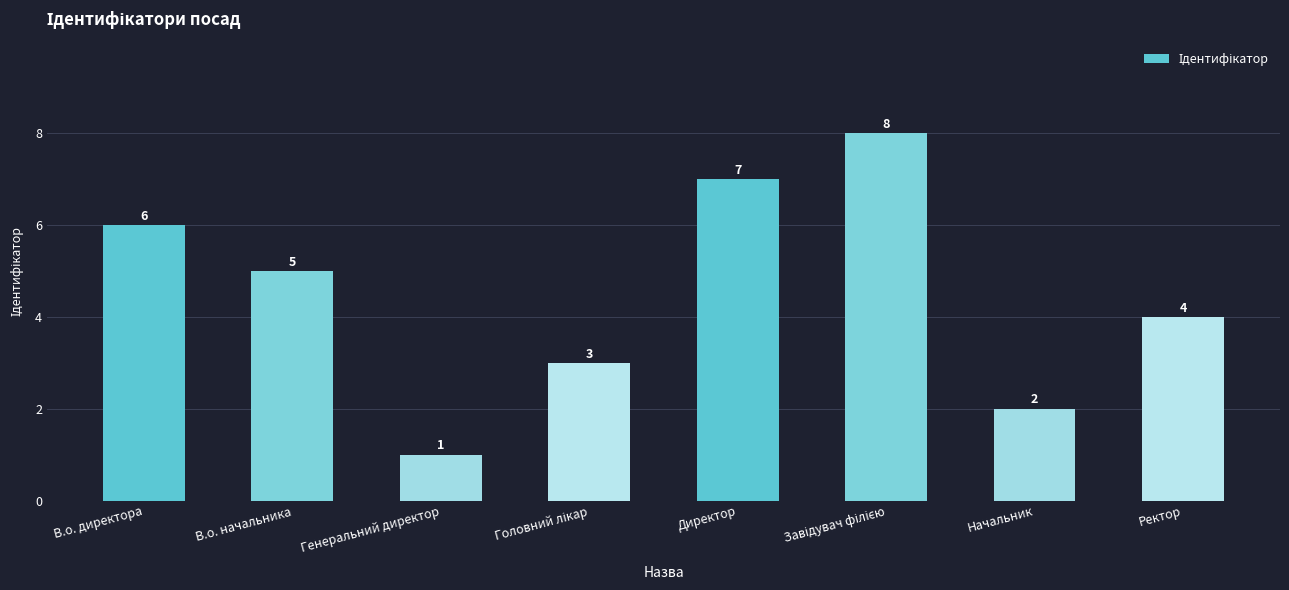

Is it true that the value at В.о. начальника is 2?

False